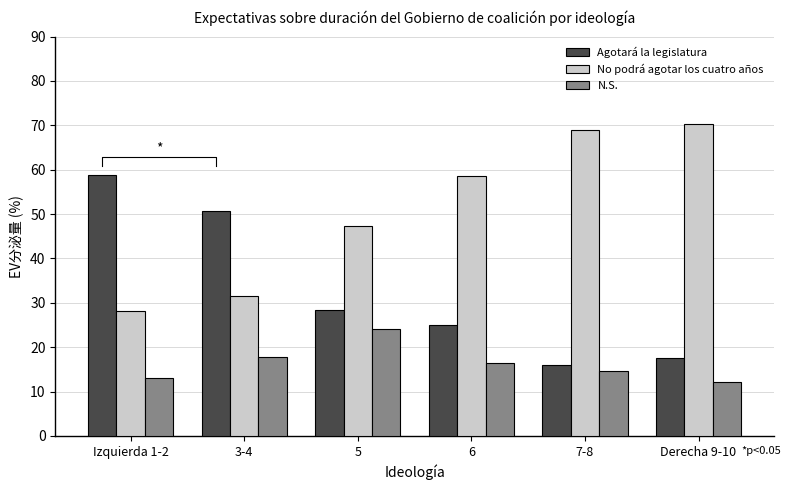

Rank the series at Derecha 9-10 from lowest to highest value.

N.S., Agotará la legislatura, No podrá agotar los cuatro años